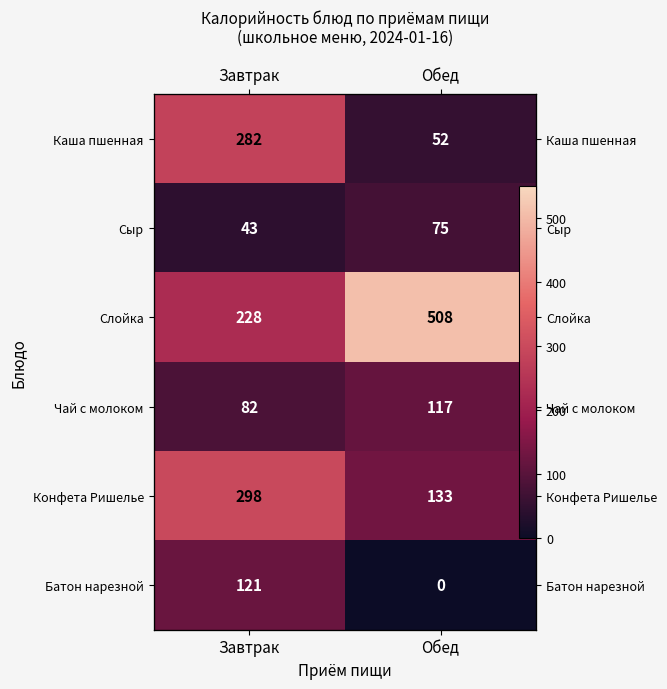

Is the value of Конфета Ришелье at Обед greater than the value of Каша пшенная at Завтрак?

No